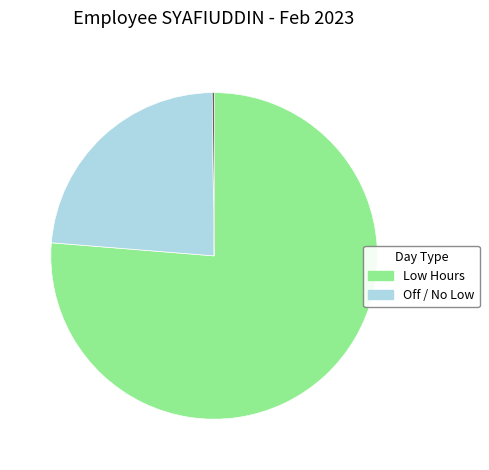

Is there a majority slice in this chart?

Yes